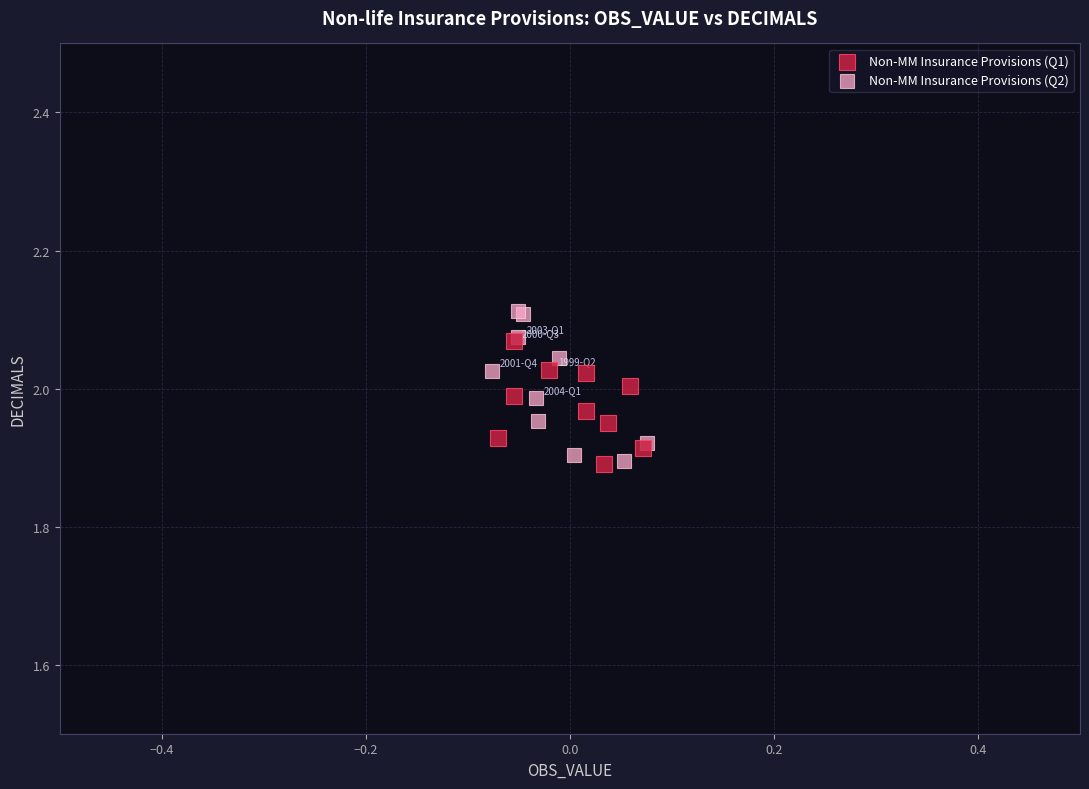

Which series reaches the maximum Y coordinate?

Non-MM Insurance Provisions (Q2)